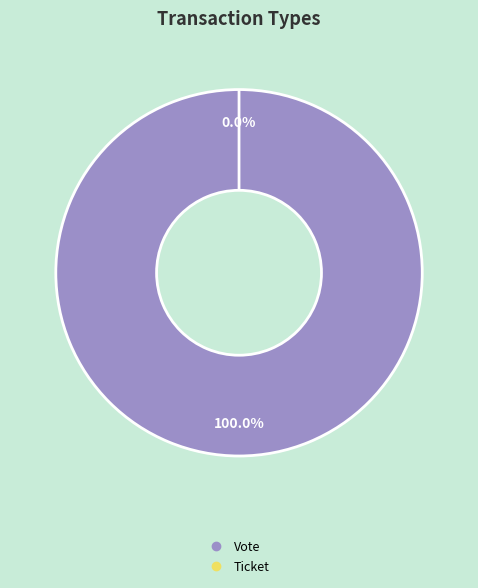

Which slice is the smallest?

Ticket